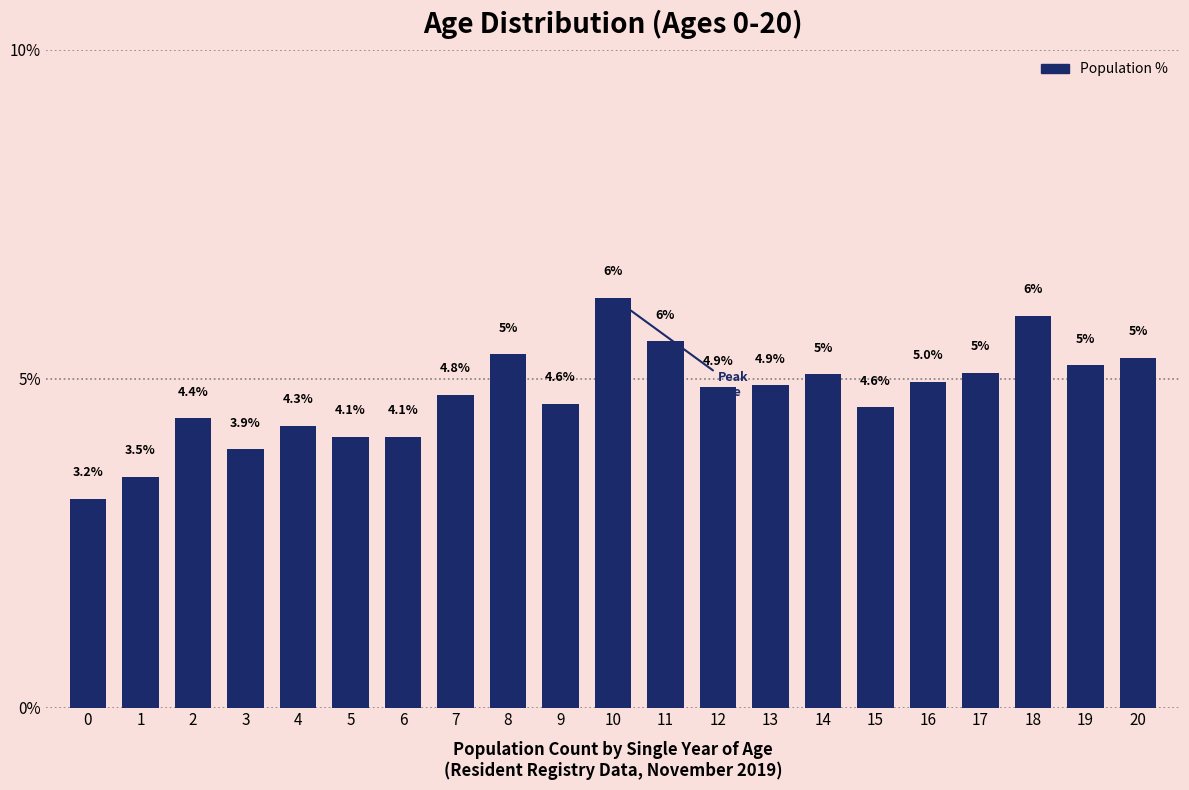

True or false: the data shows 3.5 at 1.

True